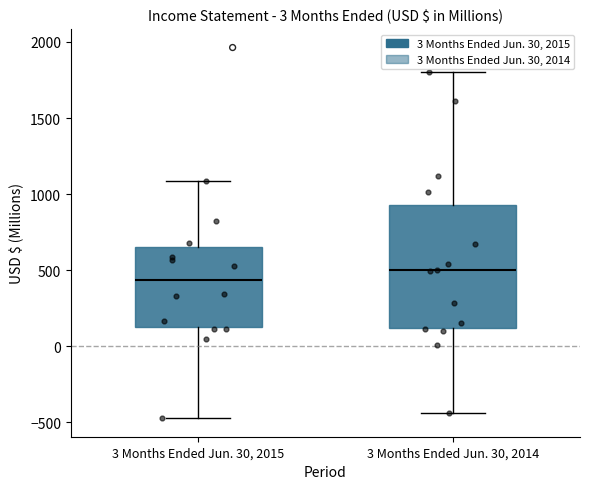

Where does the median line of the box for 3 Months Ended Jun. 30, 2015 sit on the y-axis? The values are not printed on the chart, so give them approximately, as read against the axis.

450